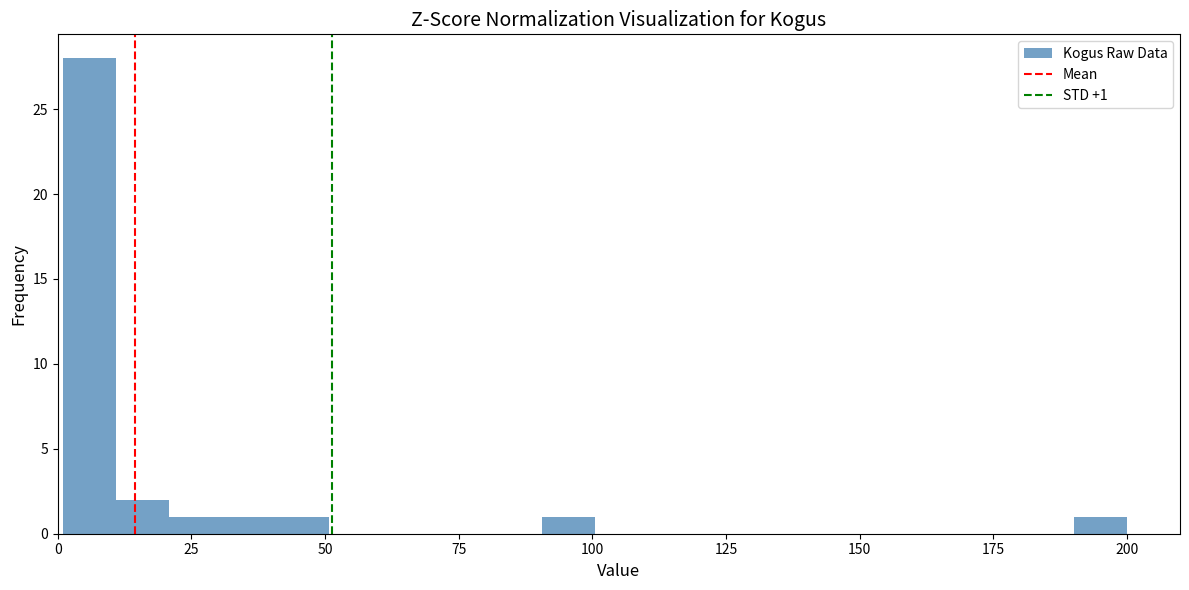

Around what value on the x-axis is the tallest bar? Give the approximate position of its centre, as read against the axis.

5